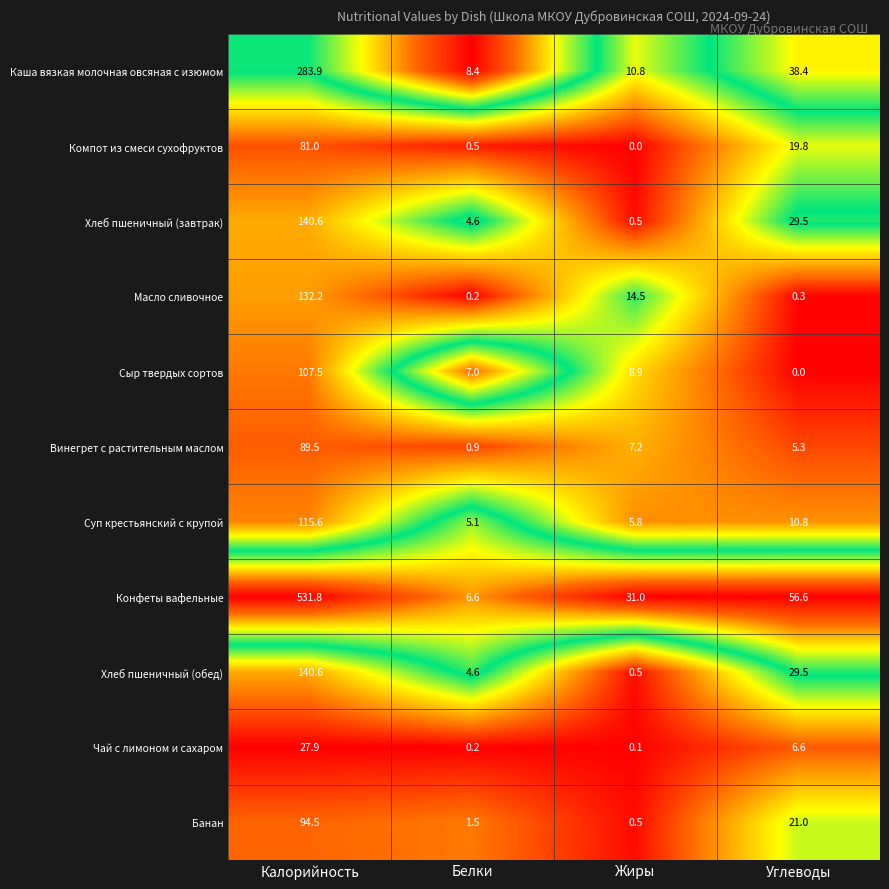

Where does the Каша вязкая молочная овсяная с изюмом series first go above 38?

Калорийность